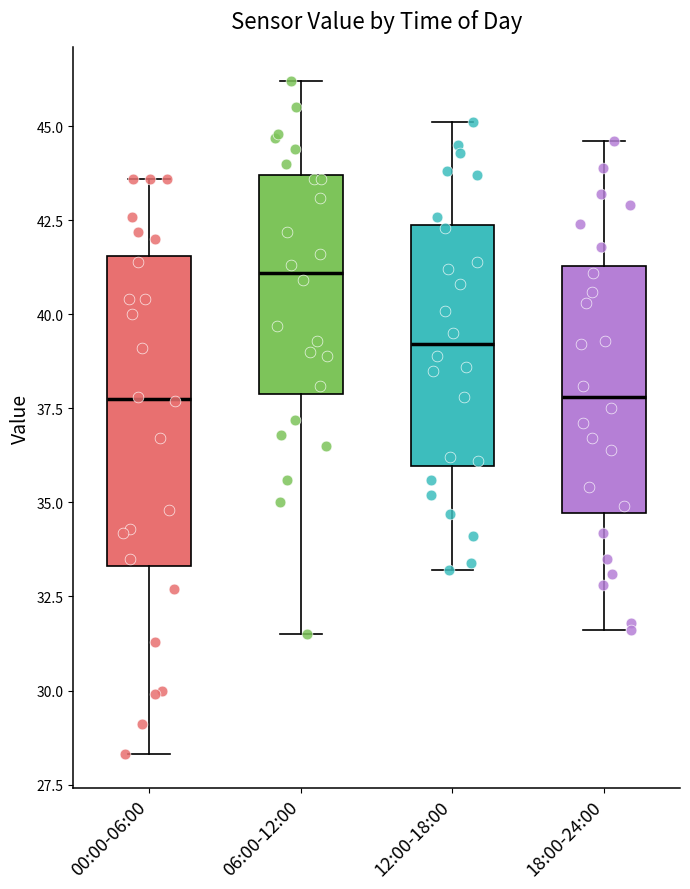

Comparing the boxes themselves (not the whiskers), which one is the tallest?

00:00-06:00